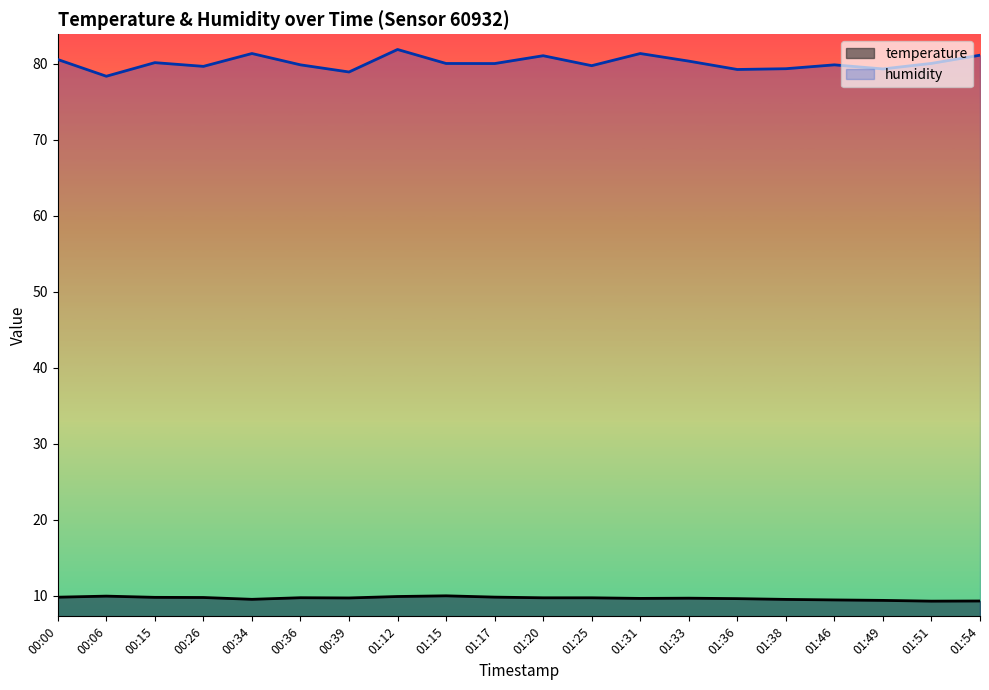

Which series has the largest total across all categories?

humidity